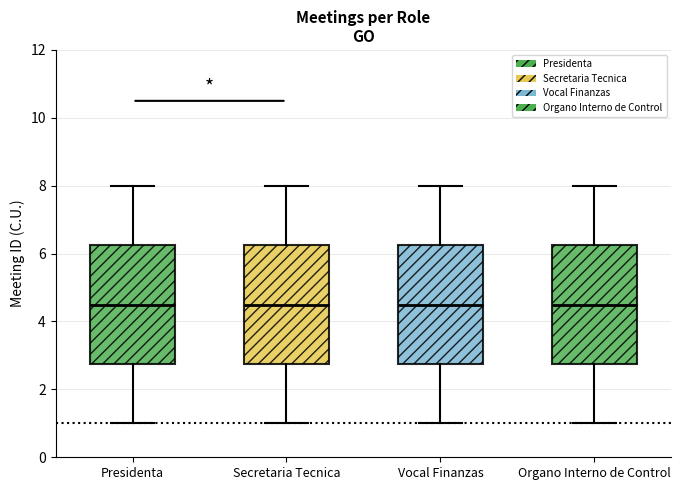

Reading left to right, read every box against the y-axis: the position of its median line, the range the box covers, and the ends of its whiskers. The values are not printed on the chart, so give them approximately, as read against the axis.

Presidenta: median 4.6, box 2.8 to 6.2, whiskers 1.0 to 8.0
Secretaria Tecnica: median 4.6, box 2.8 to 6.2, whiskers 1.0 to 8.0
Vocal Finanzas: median 4.6, box 2.8 to 6.2, whiskers 1.0 to 8.0
Organo Interno de Control: median 4.6, box 2.8 to 6.2, whiskers 1.0 to 8.0